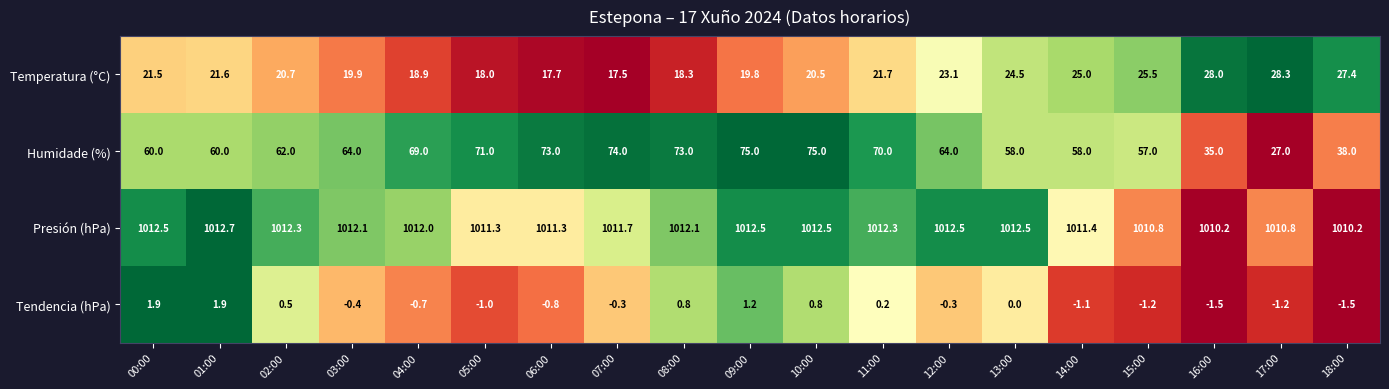

What is the greatest value displayed?

1012.7